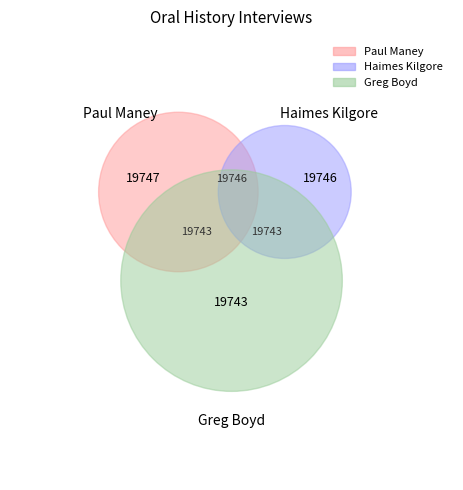

What is the total percentage of Interview with Greg Boyd and Interview with Haimes Kilgore?

66.7%